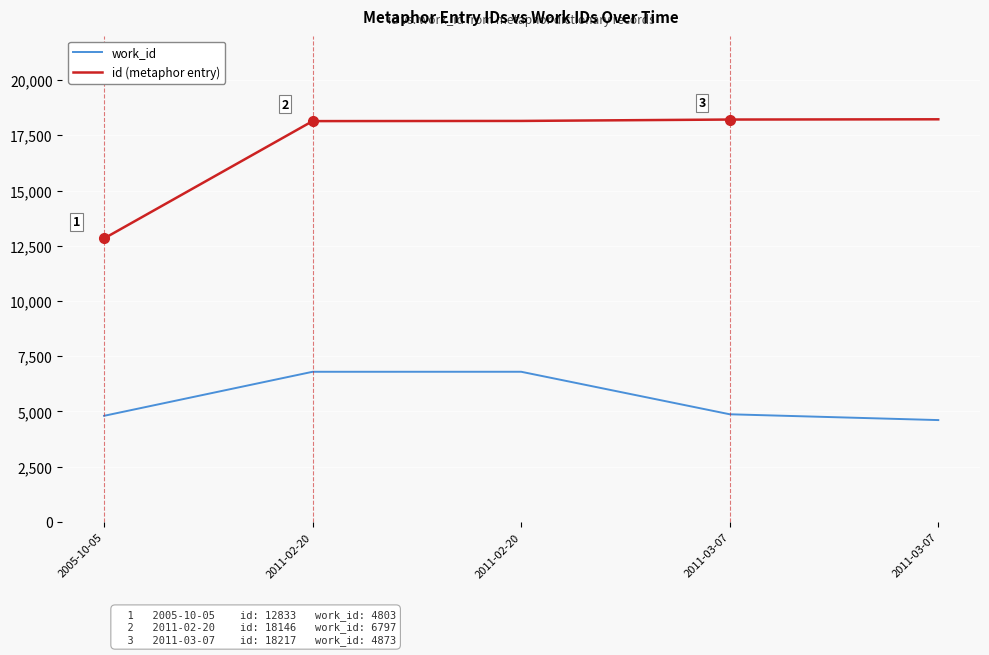

At which category is the sum across all series the highest?

2011-02-20